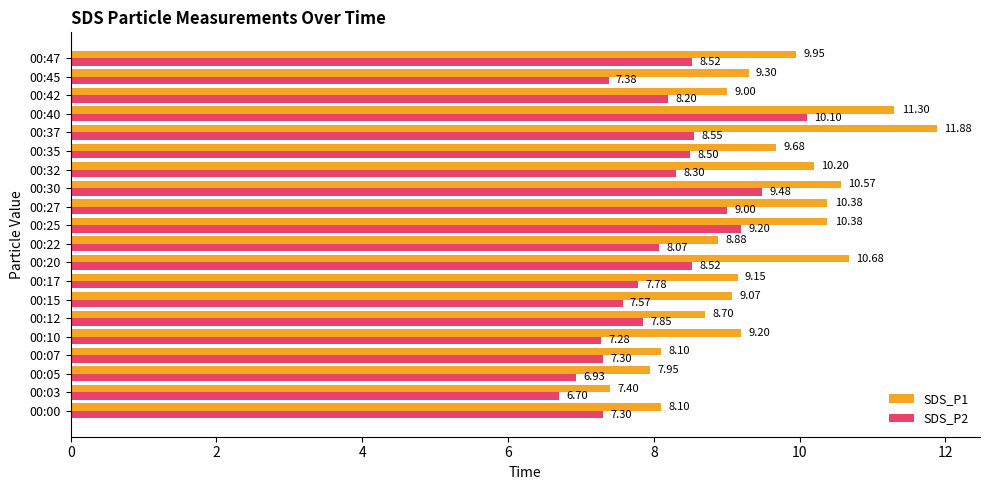

List the series in order of their peak value, lowest first.

SDS_P2, SDS_P1